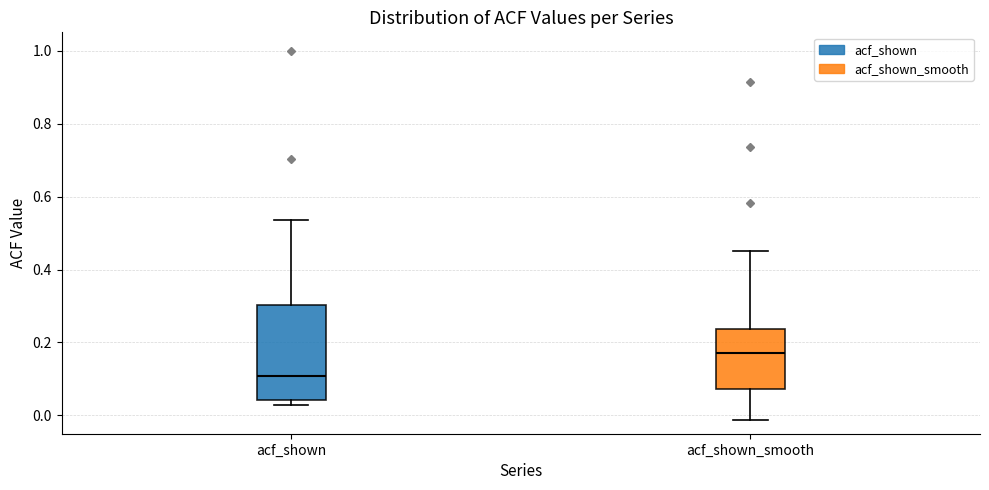

Where is the upper edge of the box for acf_shown_smooth on the y-axis? The values are not printed on the chart, so give them approximately, as read against the axis.

0.24